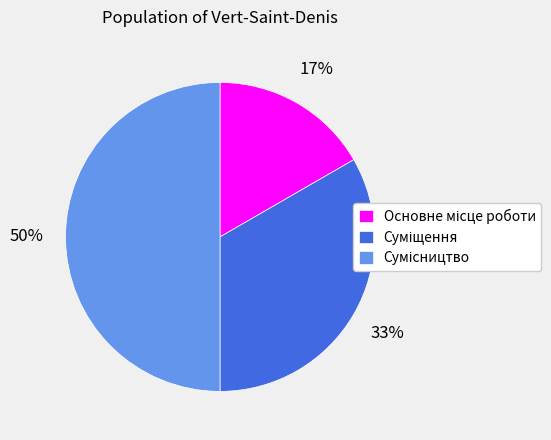

To the nearest percent, what is the average slice percentage?

33%